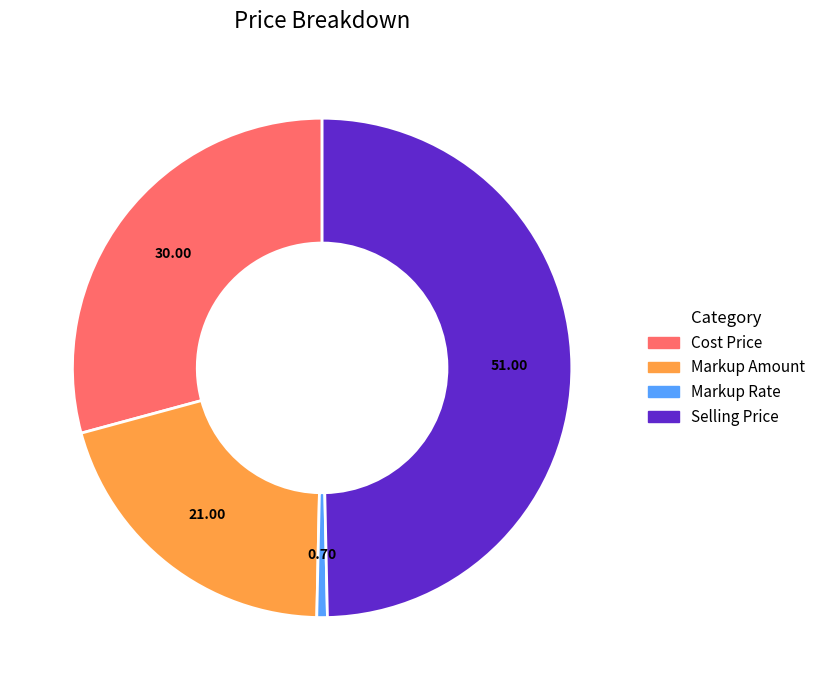

Which has a higher value, Markup Rate or Markup Amount?

Markup Amount